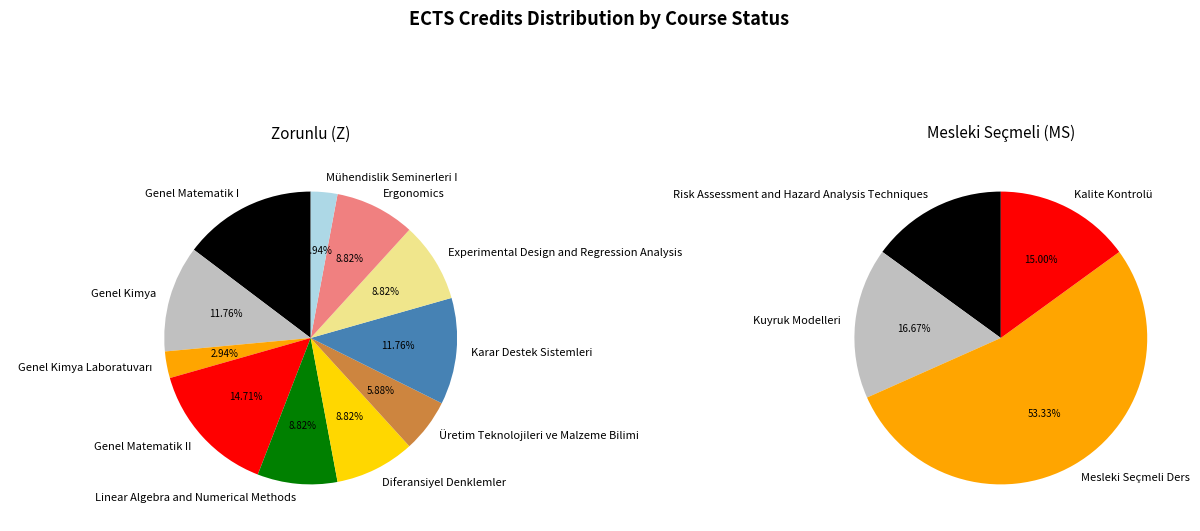

To the nearest percent, what is the difference between the Mühendislik Seminerleri I and Experimental Design and Regression Analysis slice percentages?

6%